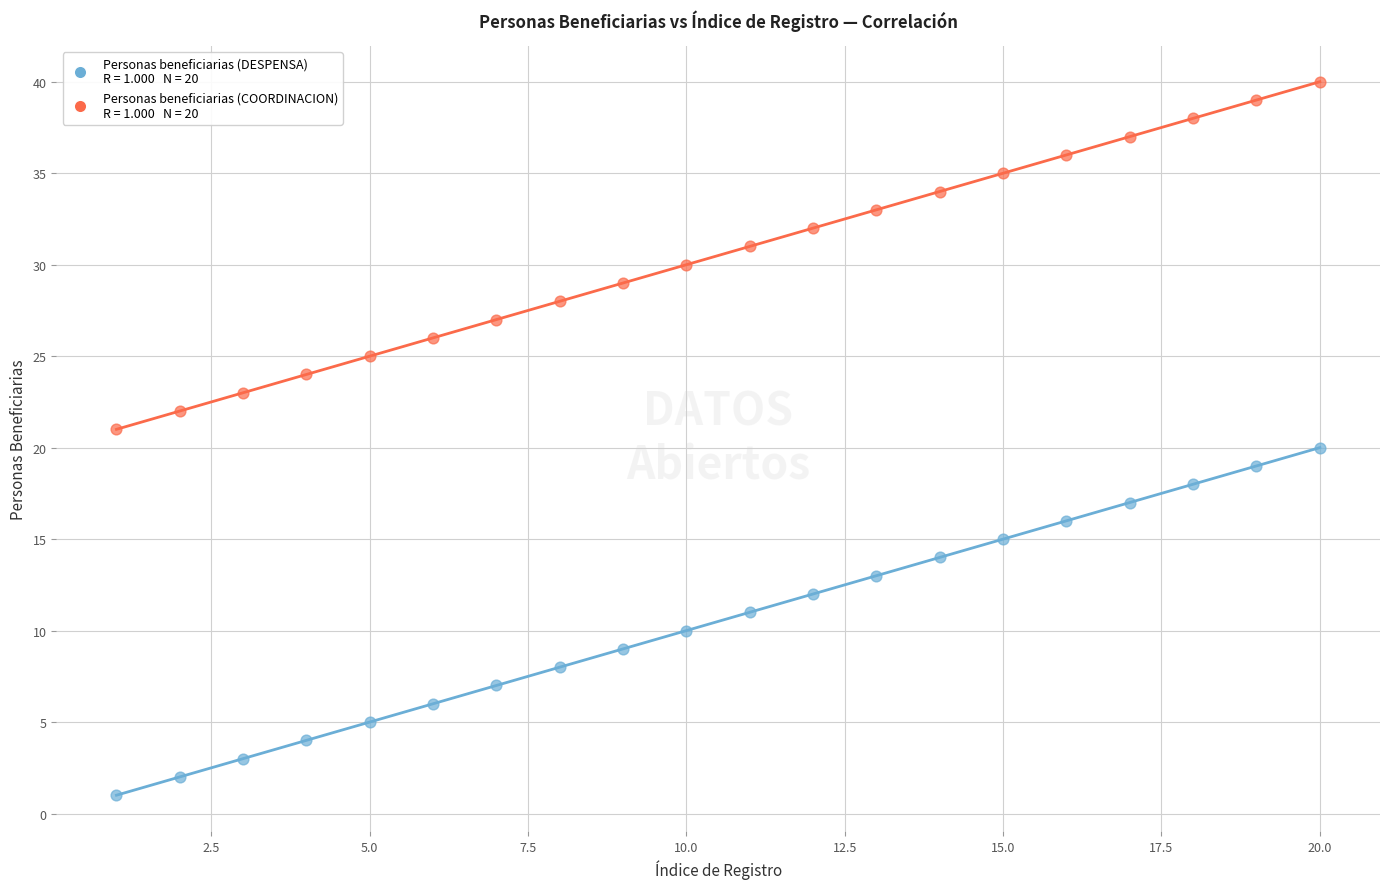

Across all data points, what is the range of Y values (max minus min)?

39